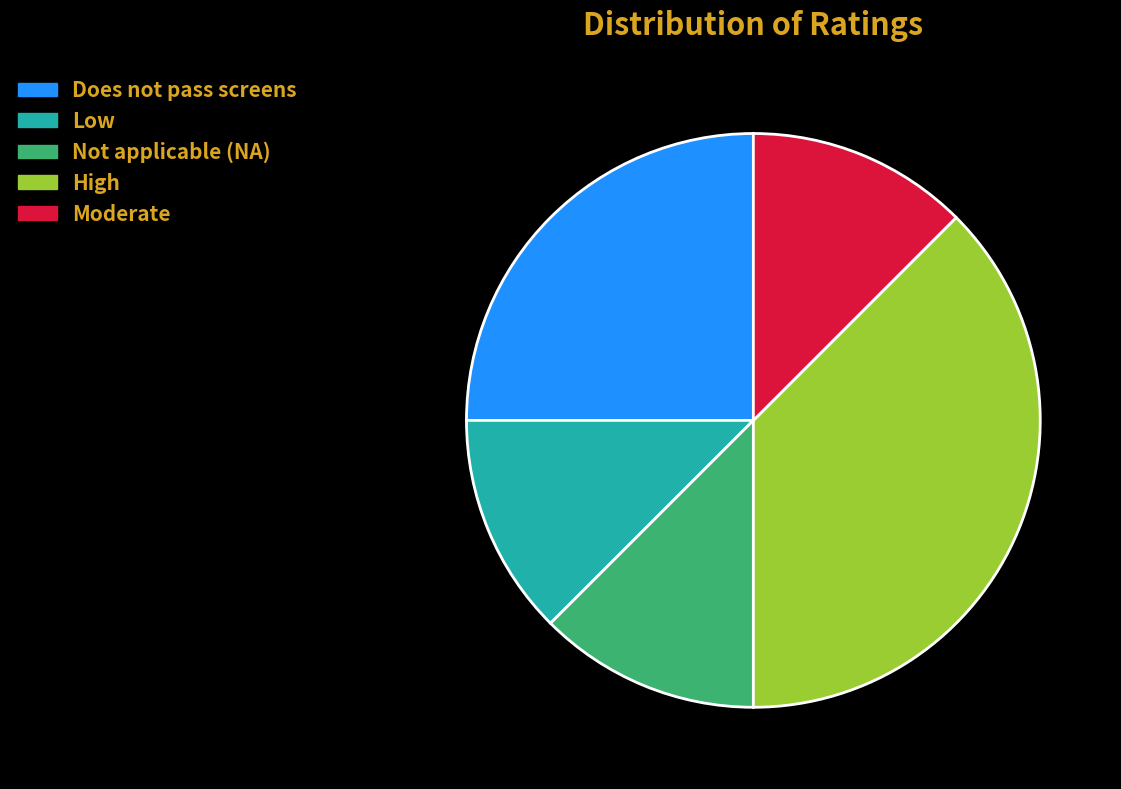

The Not applicable (NA) slice represents 24% of the pie. True or false?

False